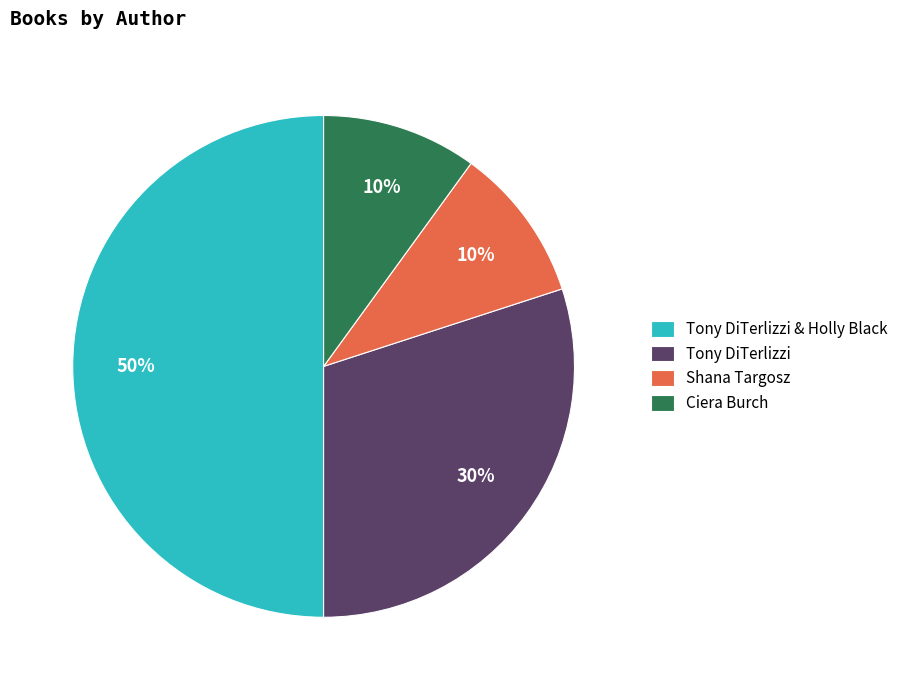

Is Ciera Burch the majority of the pie?

No